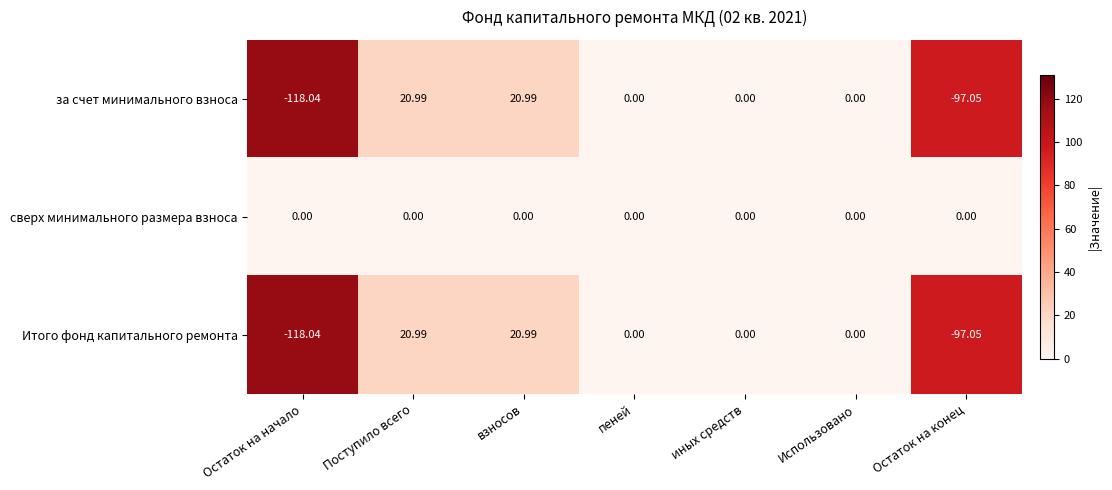

Is the value of Итого фонд капитального ремонта at взносов greater than the value of за счет минимального взноса at Остаток на конец?

Yes